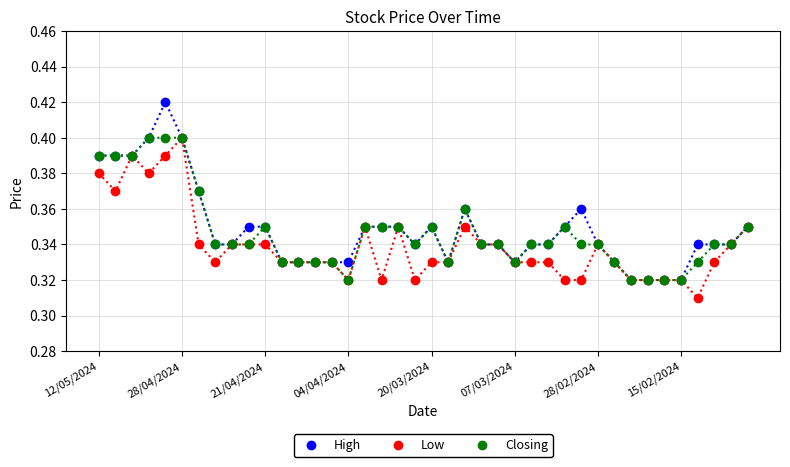

Which series has the widest spread of values?

High